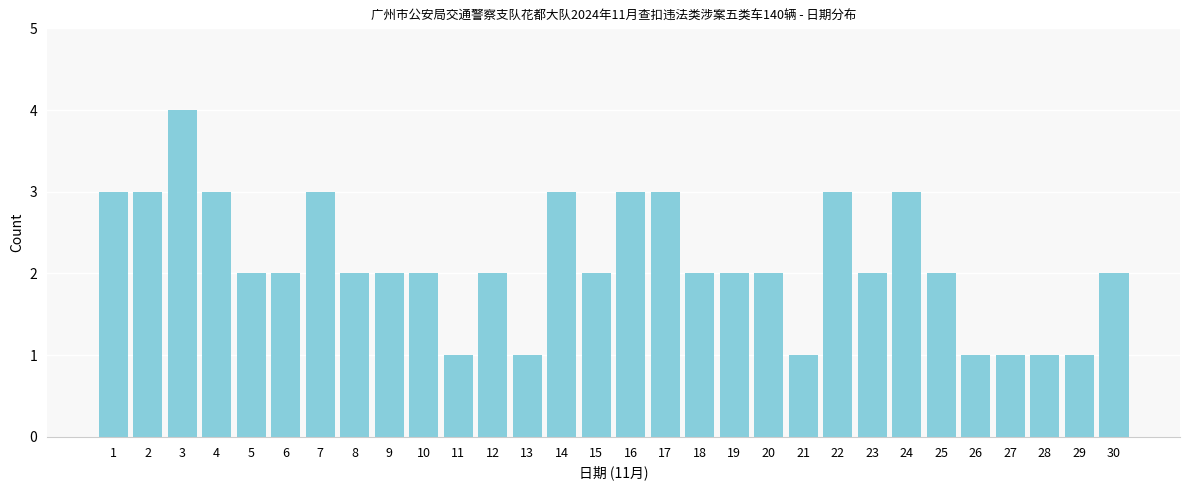

Reading right to left, transcribe all the data shown in this chart.

2	1	1	1	1	2	3	2	3	1	2	2	2	3	3	2	3	1	2	1	2	2	2	3	2	2	3	4	3	3